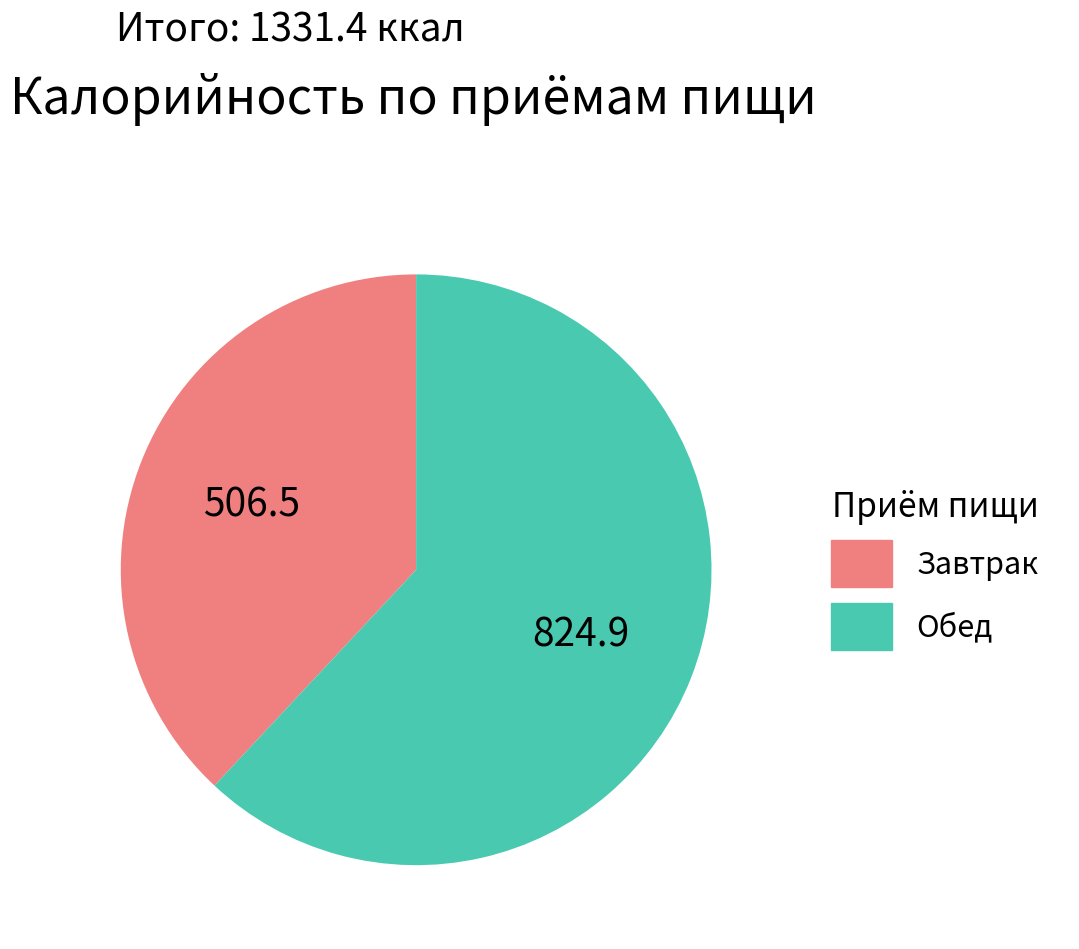

What is the ratio of the value at Обед to the value at Завтрак?

1.6